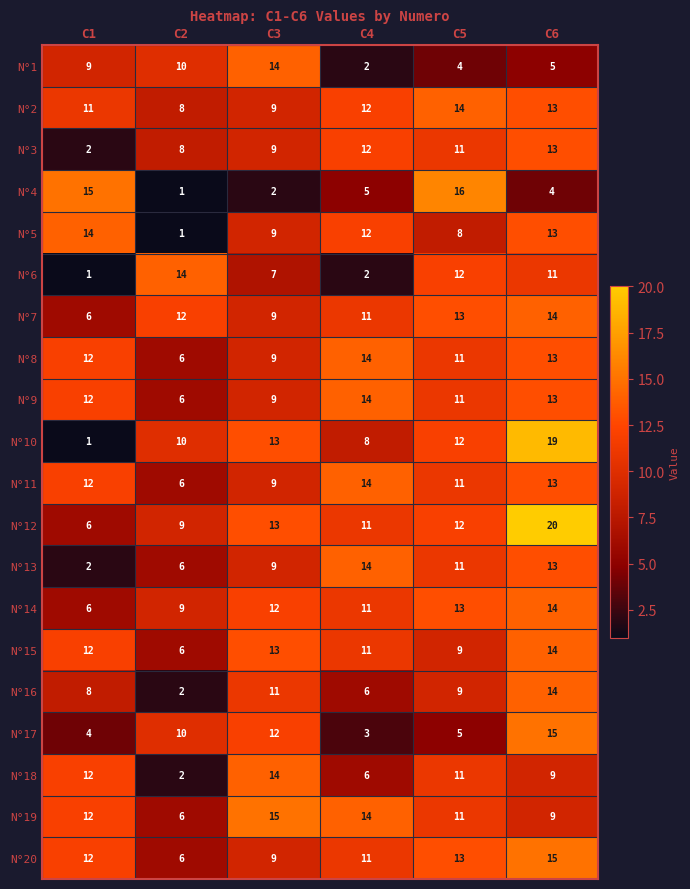

At which category is the sum across all series the highest?

C6